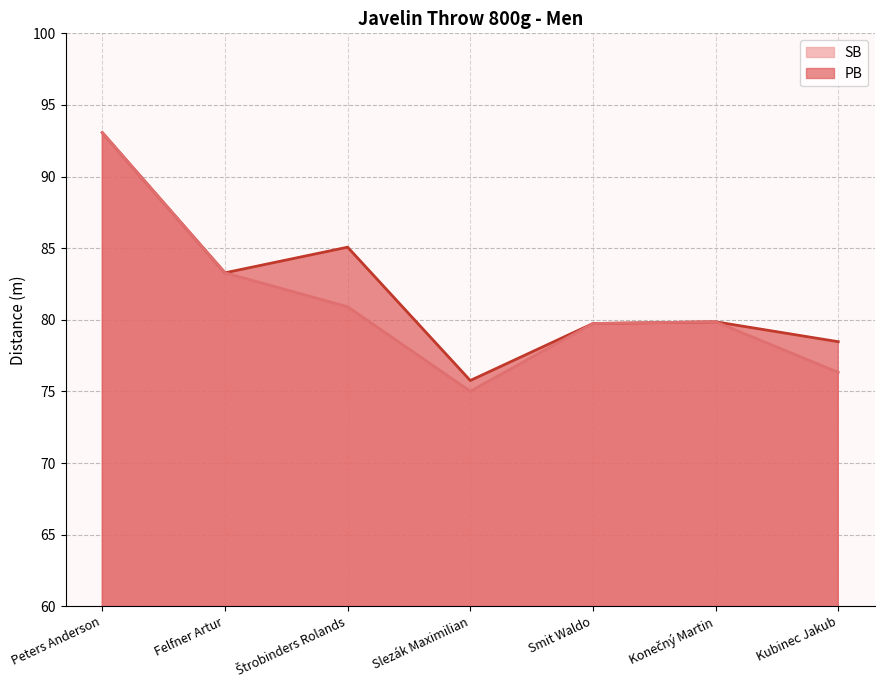

Reading left to right, list all the values displayed in this chart.

PB line: Peters Anderson=93.1	Felfner Artur=83.3	Štrobinders Rolands=85.1	Slezák Maximilian=75.8	Smit Waldo=79.7	Konečný Martin=79.9	Kubinec Jakub=78.5
SB line: Peters Anderson=93.1	Felfner Artur=83.3	Štrobinders Rolands=80.9	Slezák Maximilian=75.0	Smit Waldo=79.7	Konečný Martin=79.9	Kubinec Jakub=76.3